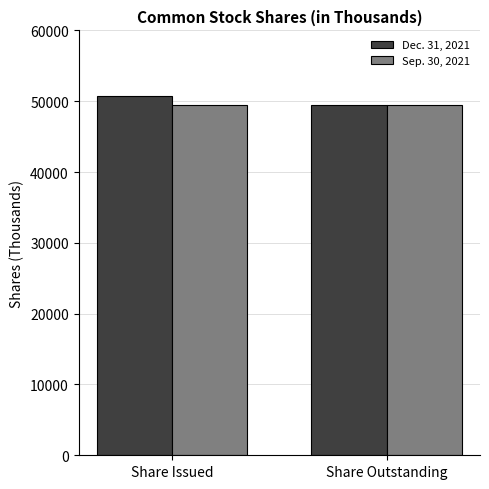

What is the approximate value of Dec. 31, 2021 at Share Outstanding, to the nearest 10?

49500